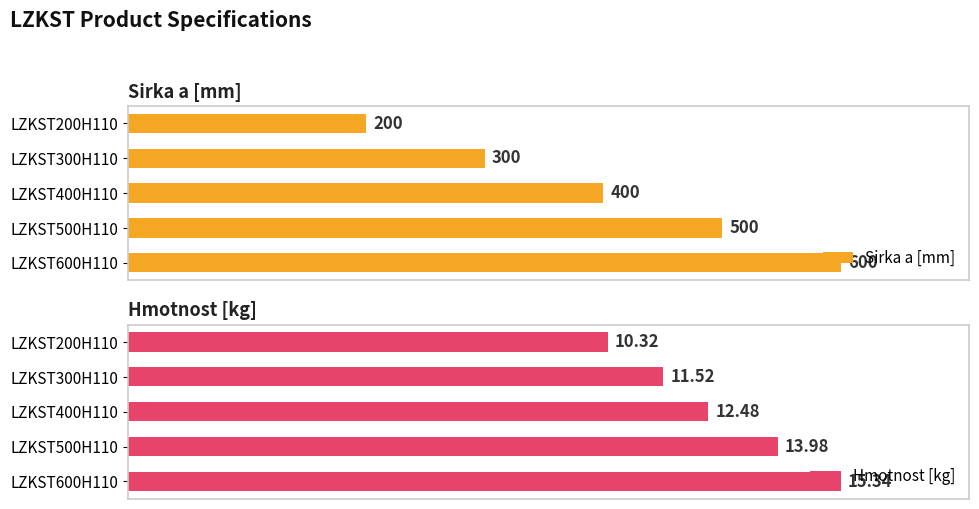

What is the difference between the highest and lowest values at LZKST200H110?

189.7